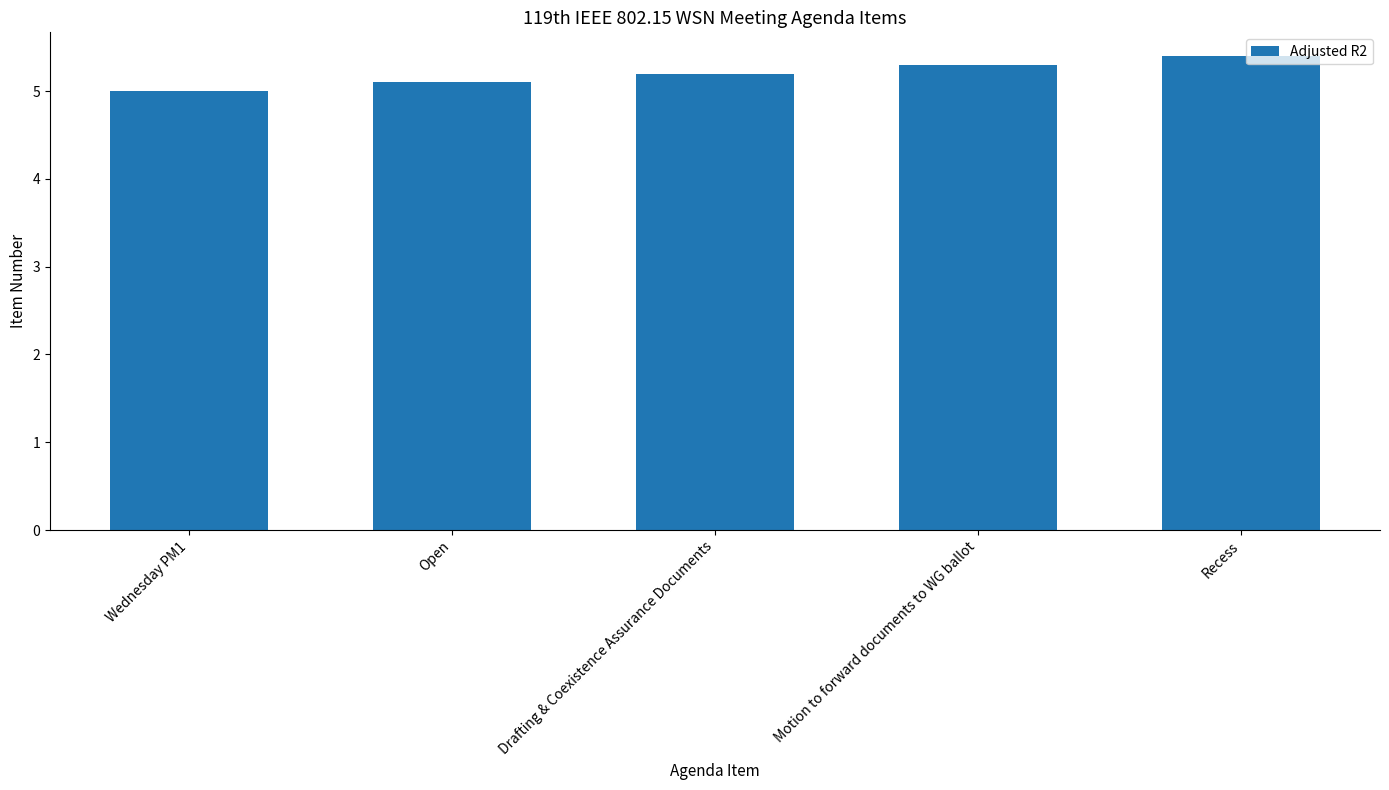

What is the label of the 1st bar from the right?

Recess